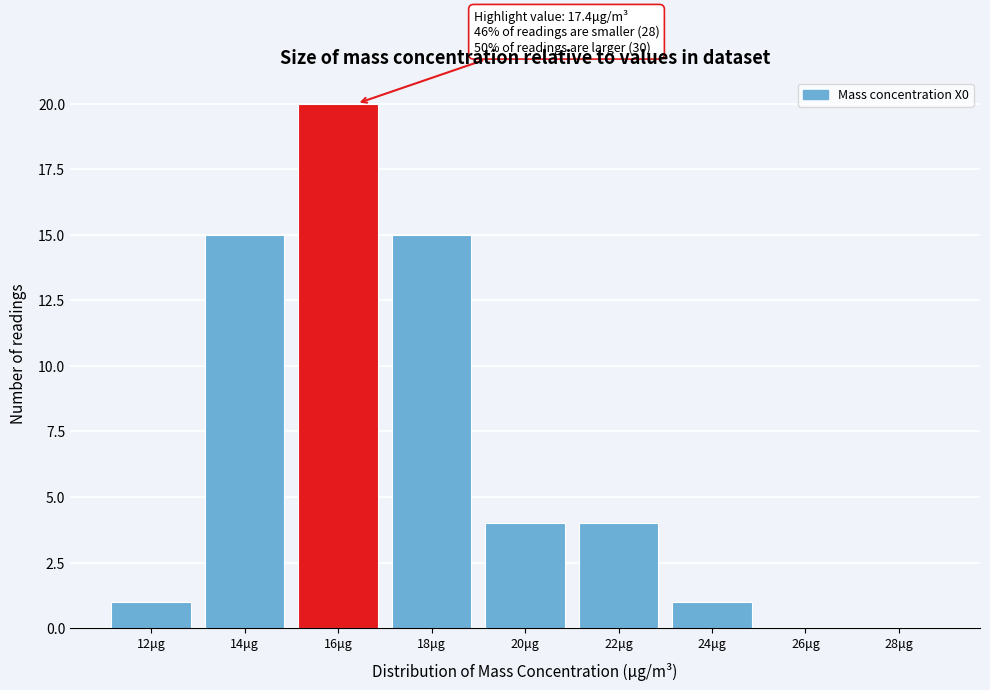

Reading left to right, what are all the values shown in this chart?

12μg=1	14μg=15	16μg=20	18μg=15	20μg=4	22μg=4	24μg=1	26μg=0	28μg=0